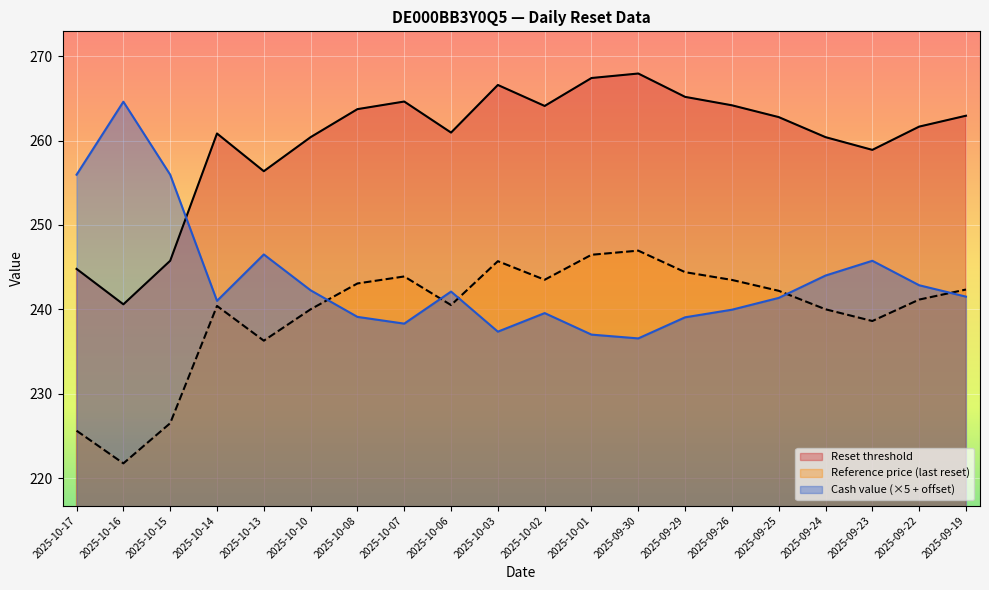

Between 2025-10-08 and 2025-09-22, which series saw the biggest shift?

Cash value (×5 + offset)